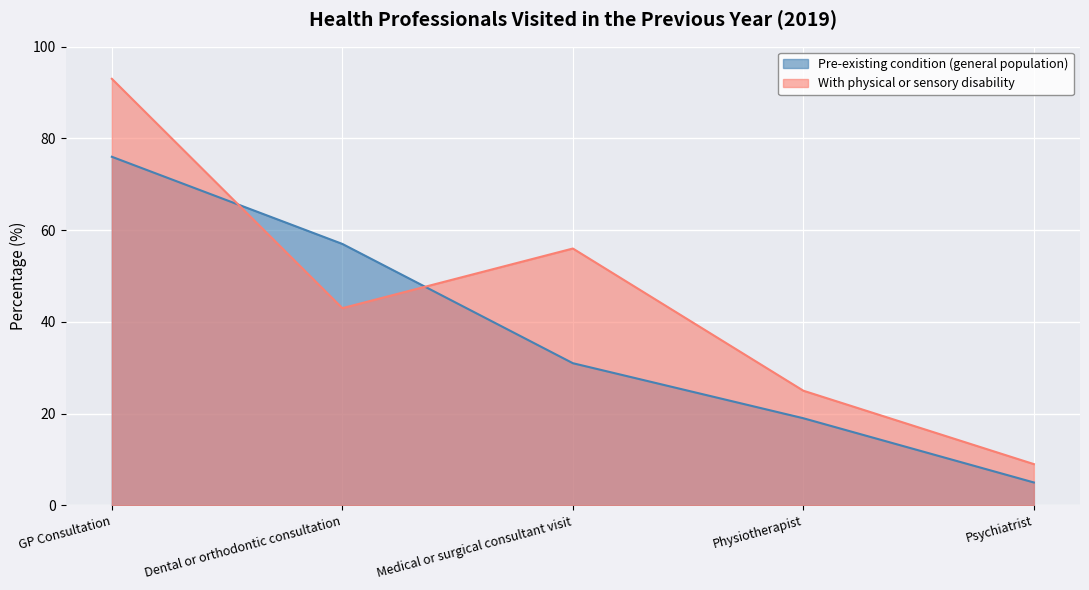

How many lines are shown in the chart?

2